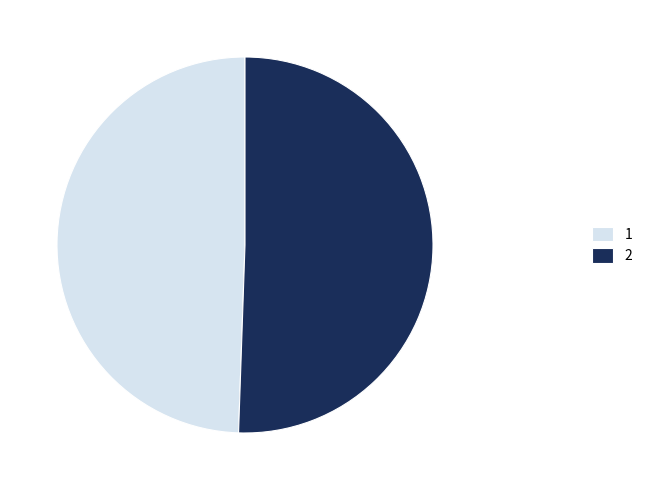

The 1 slice represents 49% of the pie. True or false?

True